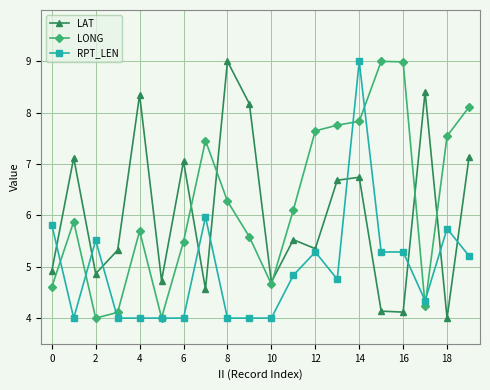

How many data points does each series have?

20